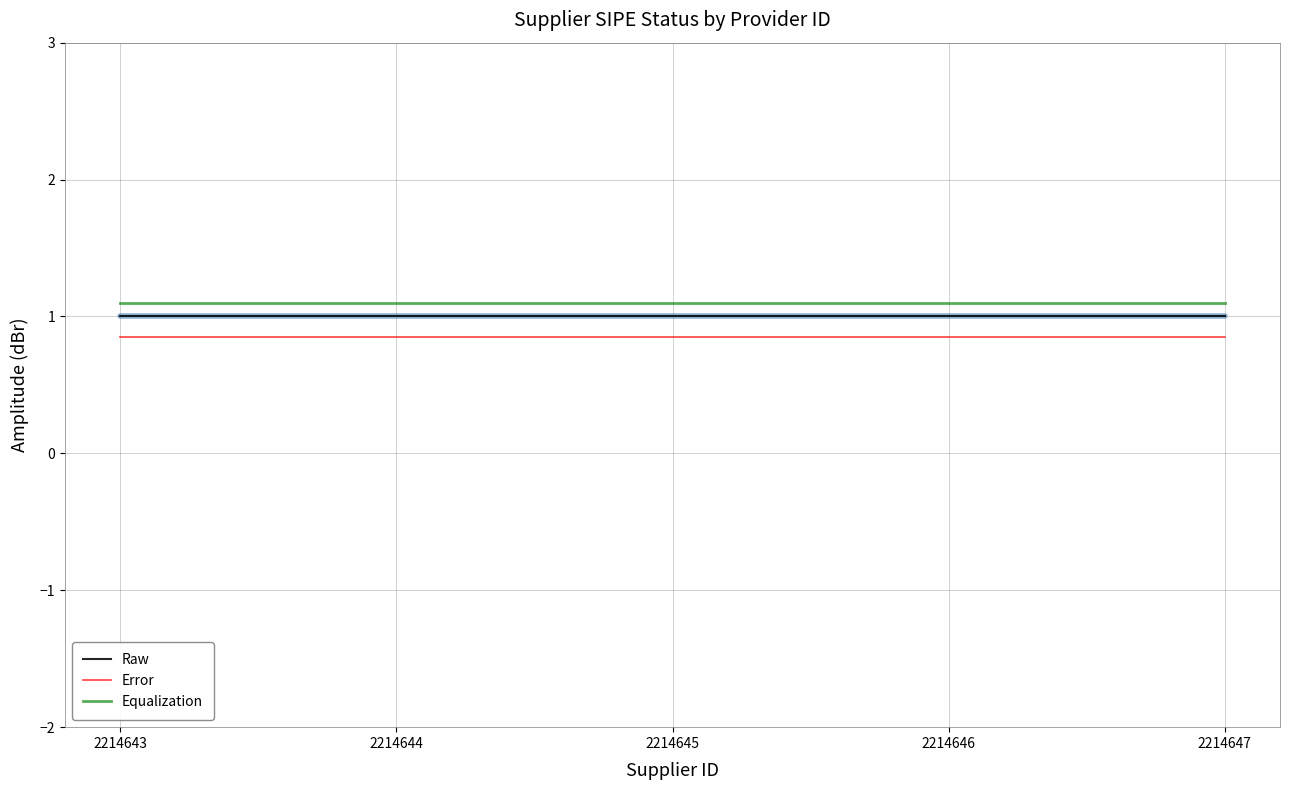

Rank the series at 2214643 from highest to lowest value.

Equalization, Raw, Error